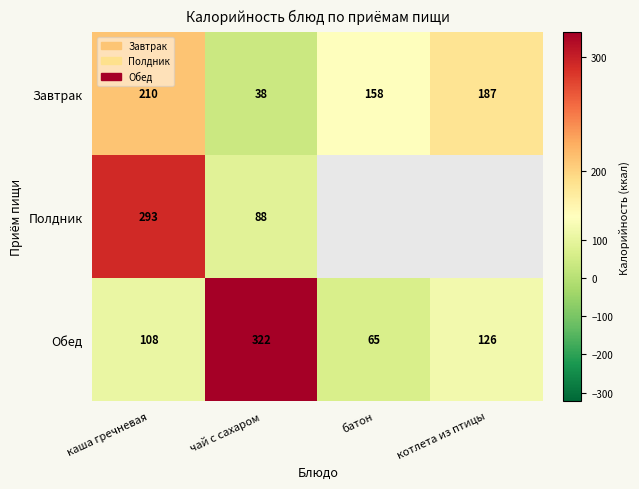

How many data points in Обед are less than 126?

2